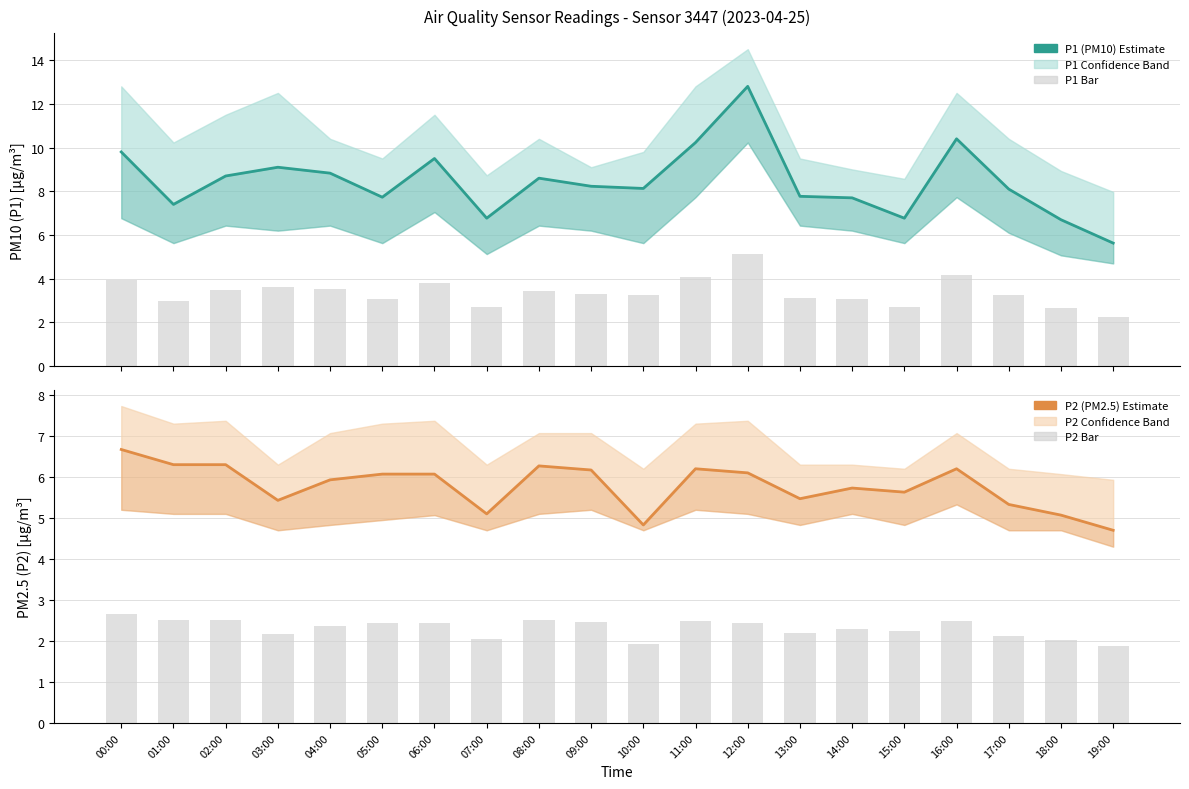

At which label does P1 (PM10) reach its minimum?

19:00